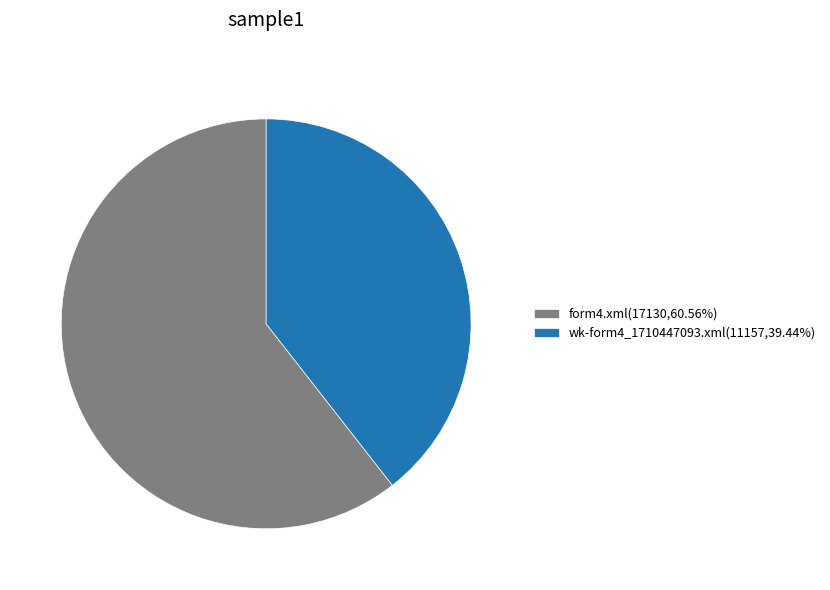

What is the ratio of the value at form4.xml to the value at wk-form4_1710447093.xml?

1.5